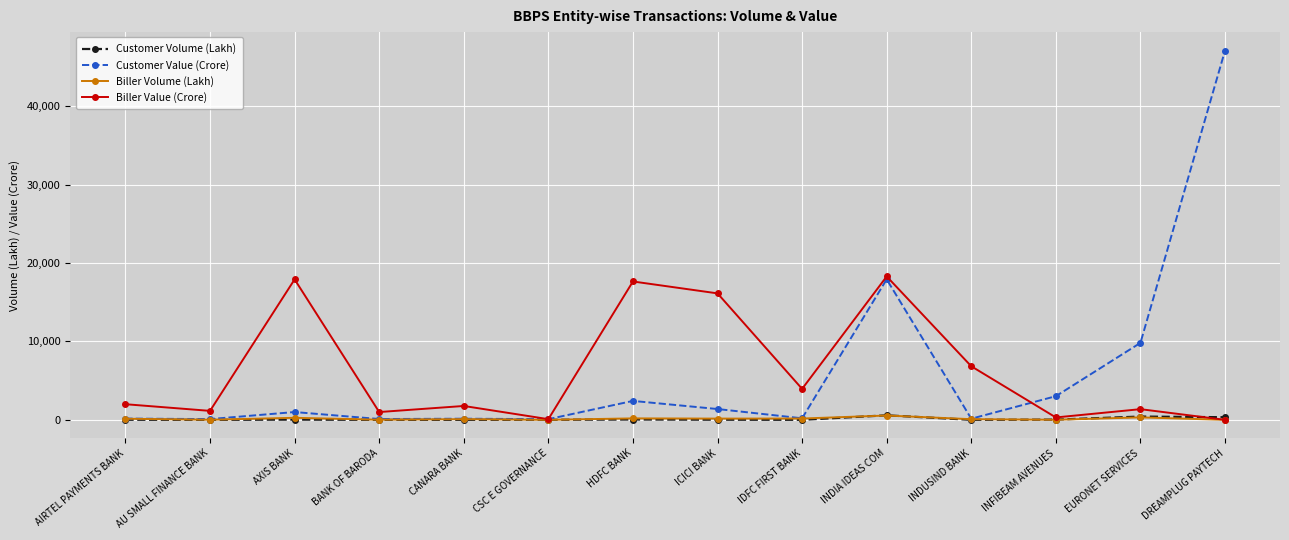

What is the label of the 9th point from the left?

IDFC FIRST BANK